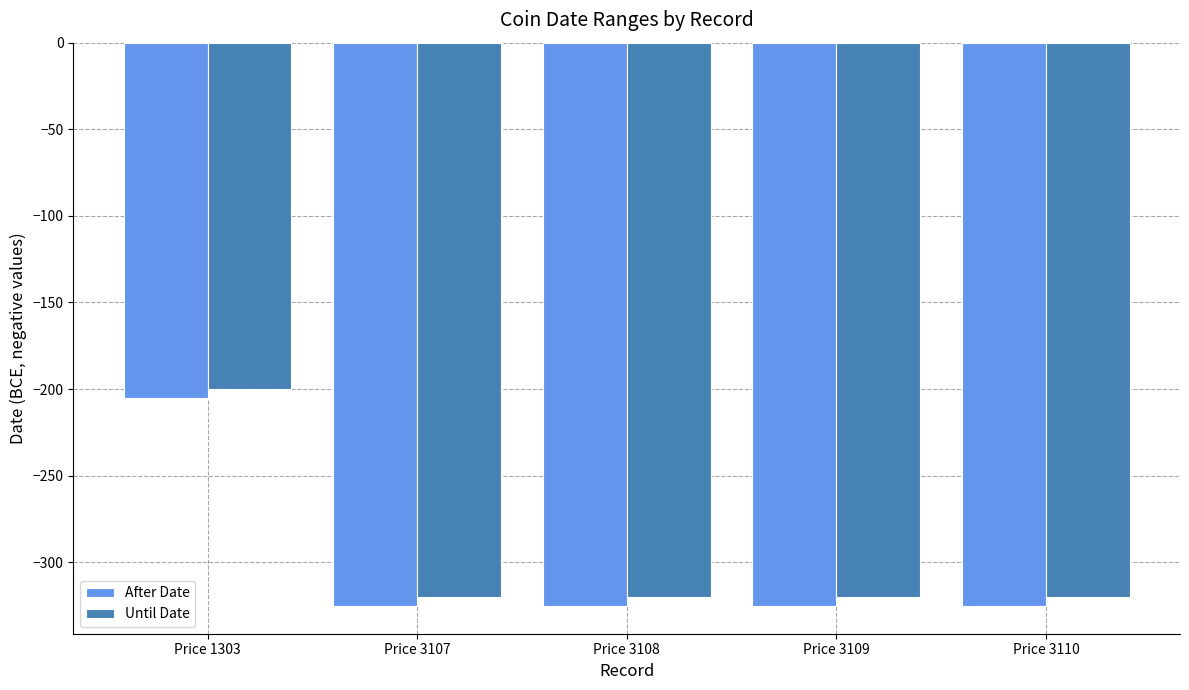

At Price 3110, list the series in order from smallest to largest.

After Date, Until Date